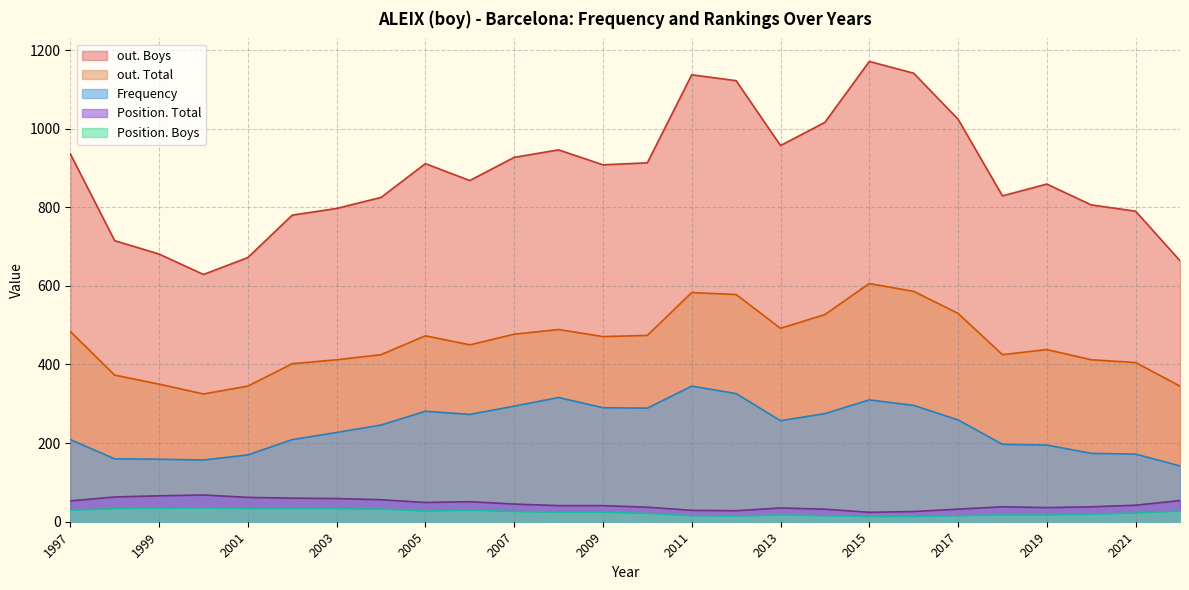

In Position. Boys, how many points are higher than both neighbors (excluding endpoints)?

3